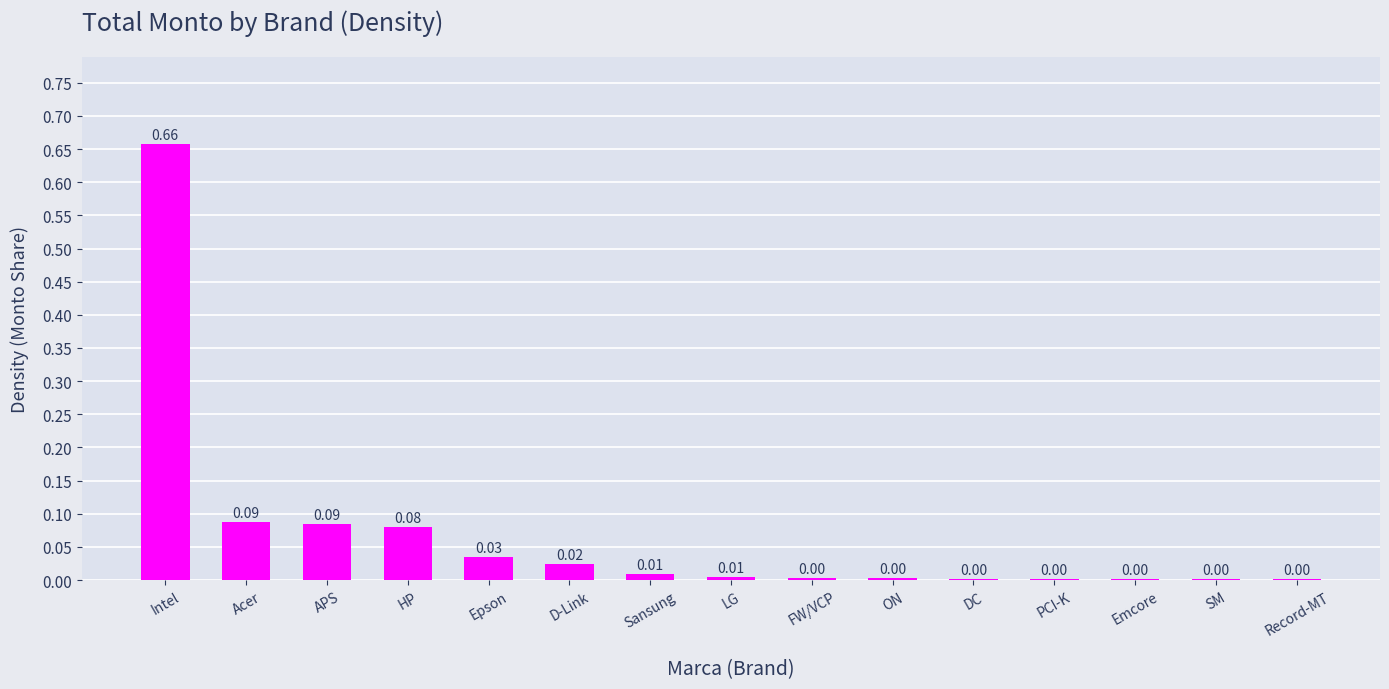

Which label corresponds to the largest value in the chart?

Intel